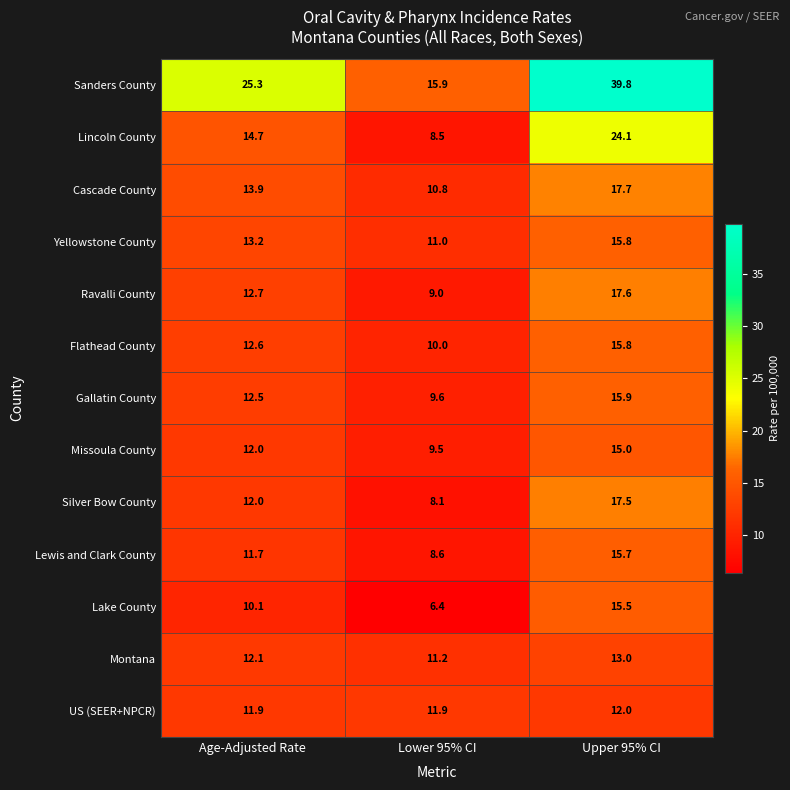

At which category does the chart reach its peak across all series?

Upper 95% CI